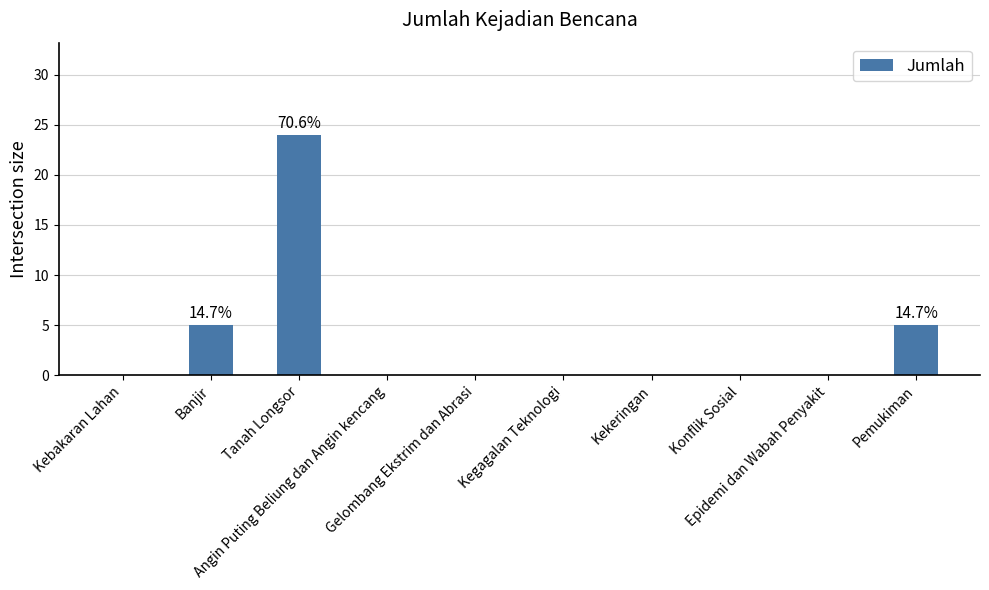

What is the maximum value shown in the chart?

24